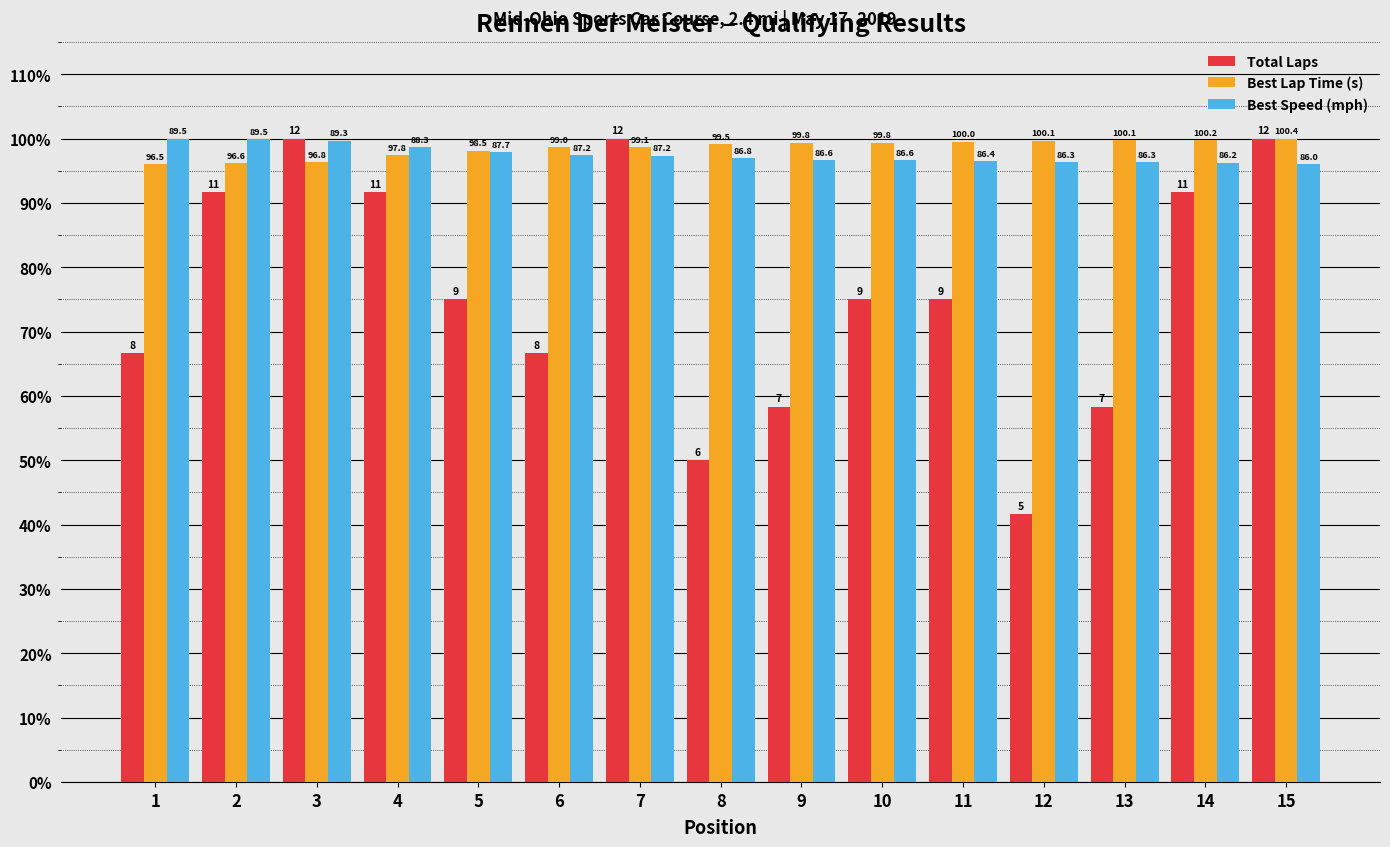

How many bars are there in each group?

3